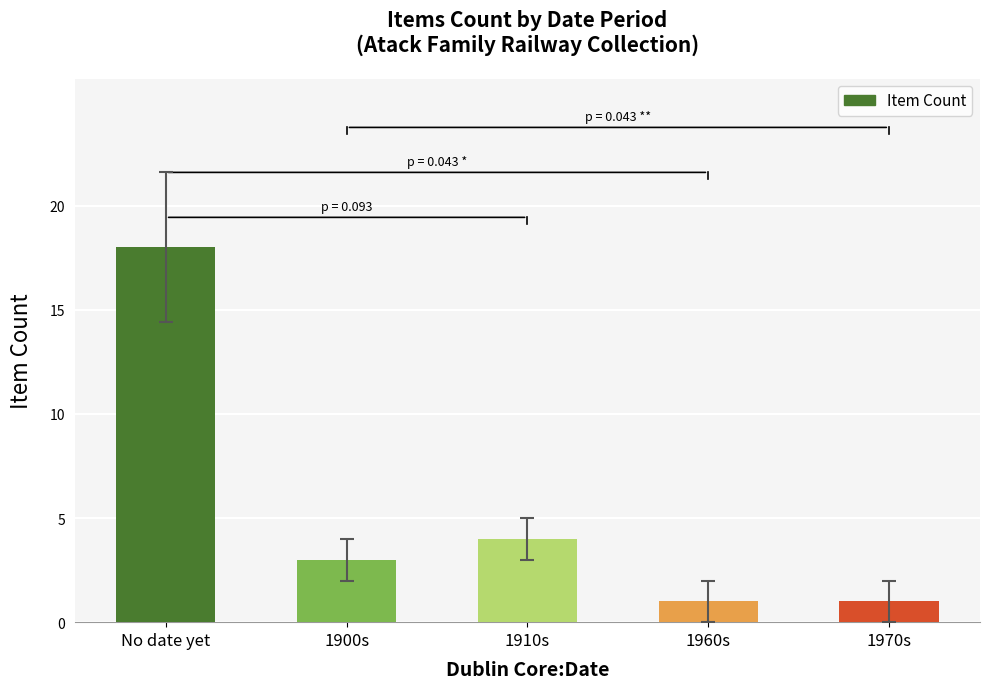

What is the sum of all values?

27